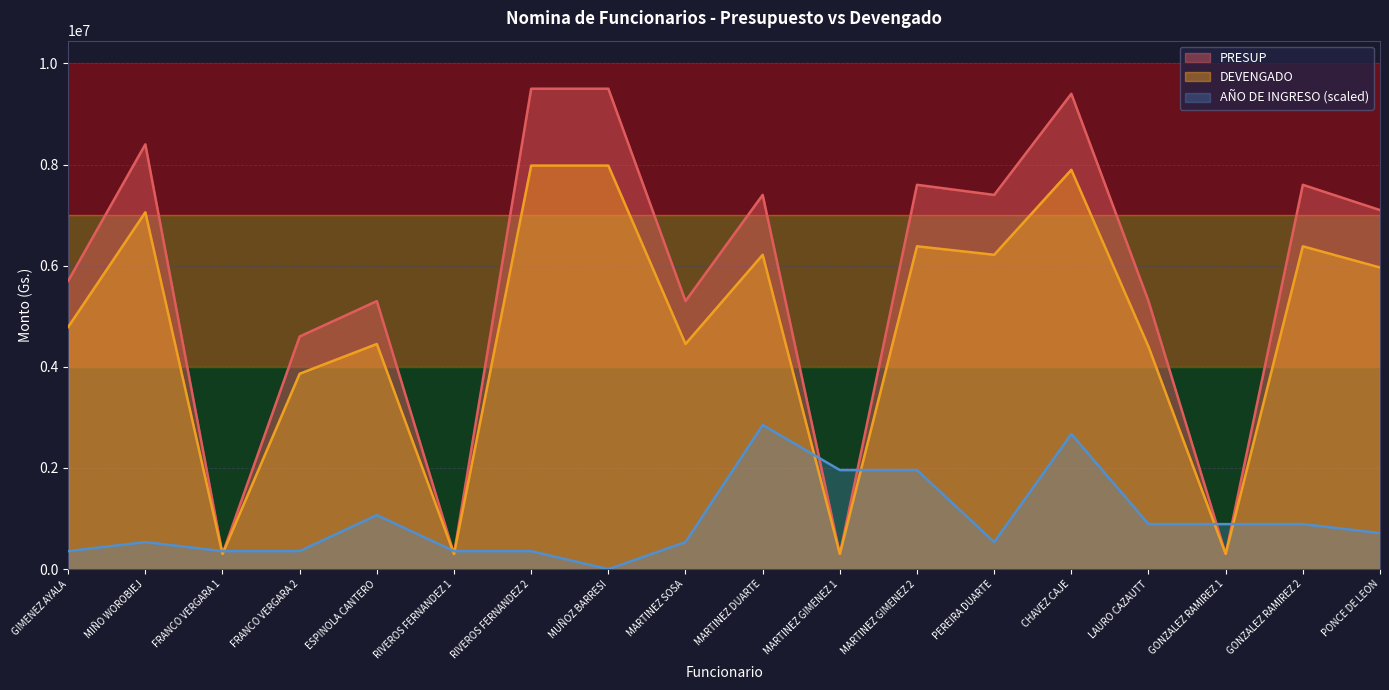

What is the minimum value for PRESUP?

300000